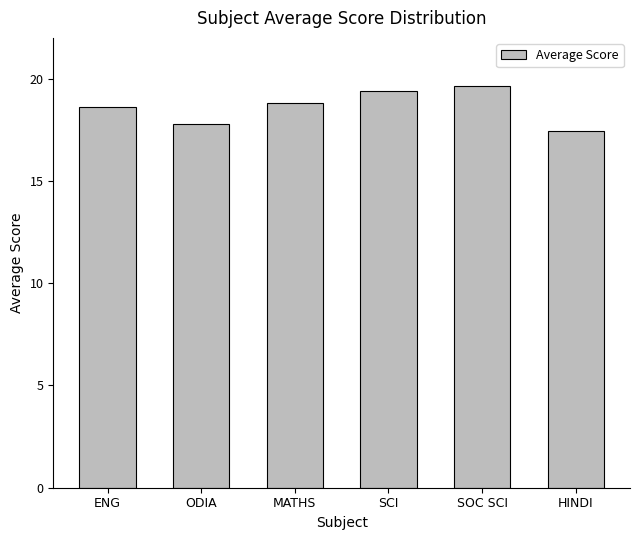

Reading left to right, list all the values displayed in this chart.

ENG=18.6	ODIA=17.8	MATHS=18.8	SCI=19.4	SOC SCI=19.6	HINDI=17.4